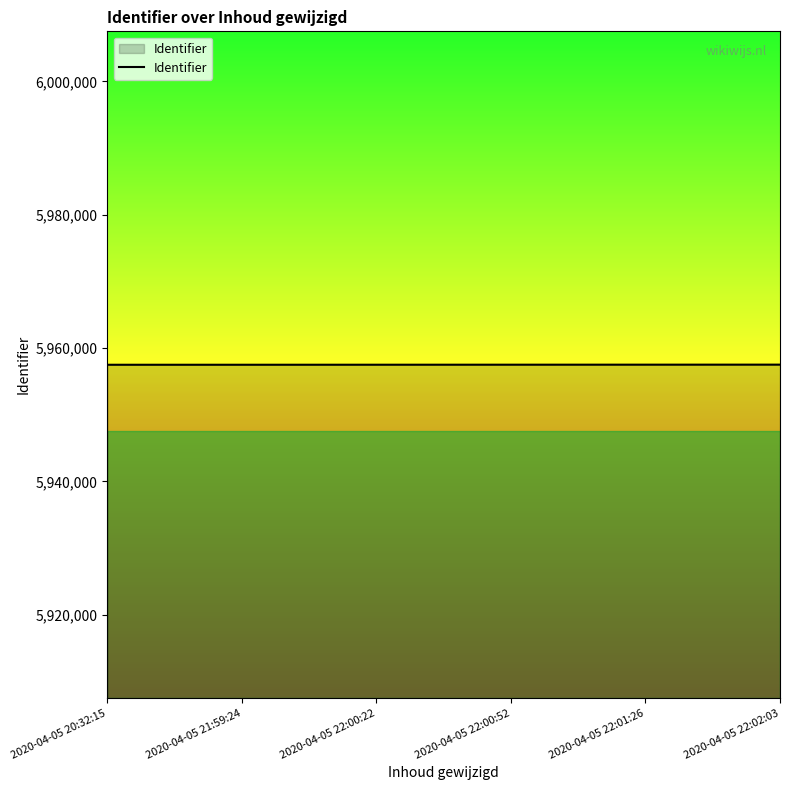

Count the number of categories in the chart.

6